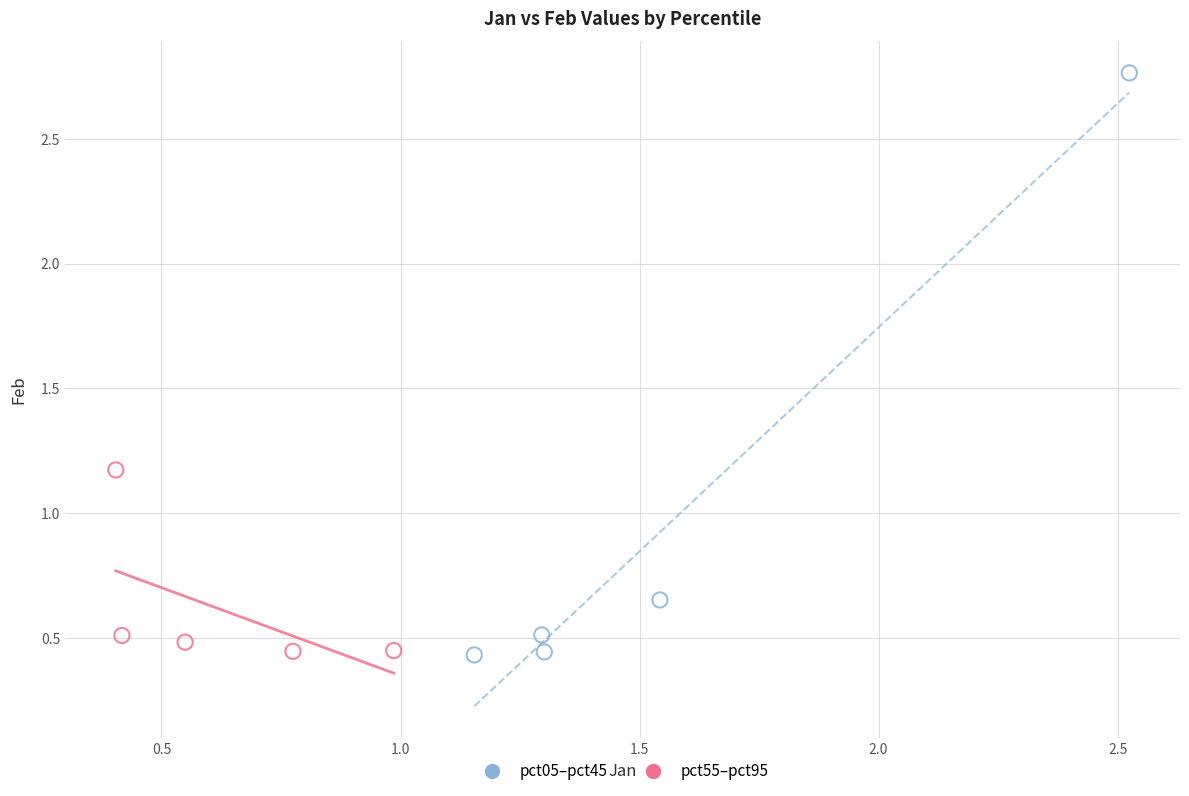

Which series reaches the maximum Y coordinate?

pct05–pct45